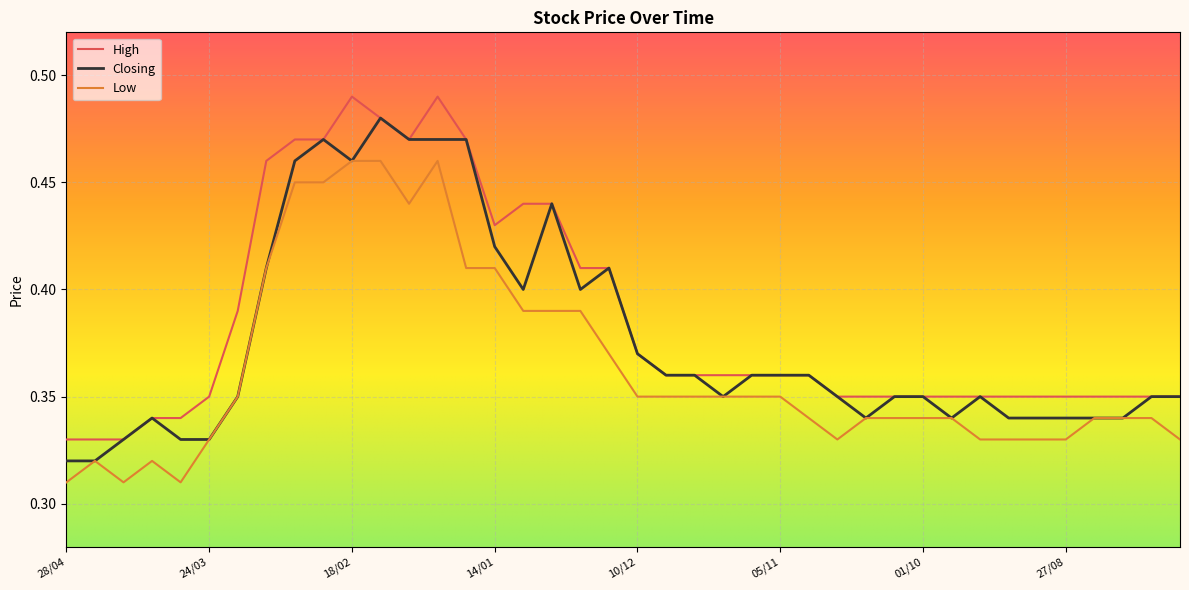

List the series in order of their peak value, lowest first.

Low, Closing, High